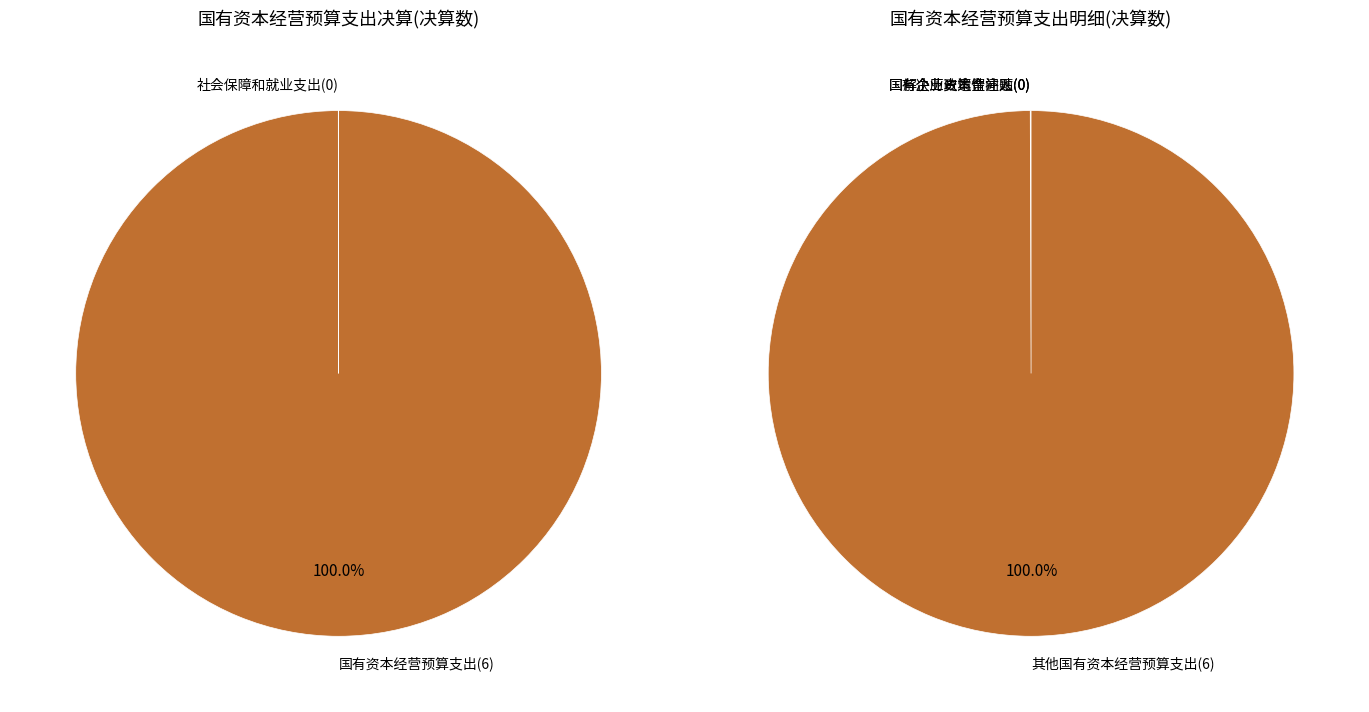

Which slice is the smallest?

社会保障和就业支出